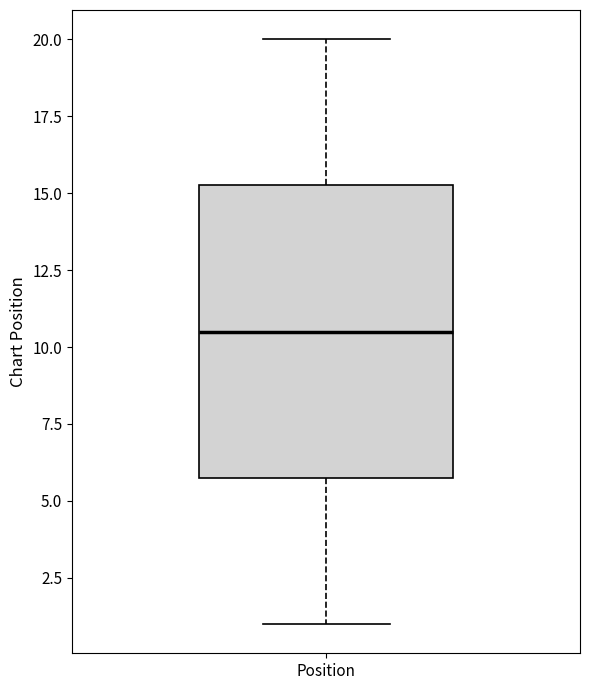

Transcribe this box plot: give where the median line is, the range the box spans, and where the two whiskers end, as read against the y-axis. The values are not printed on the chart, so give them approximately, as read against the axis.

median 10.5, box 6.0 to 15.5, whiskers 1.0 to 20.0